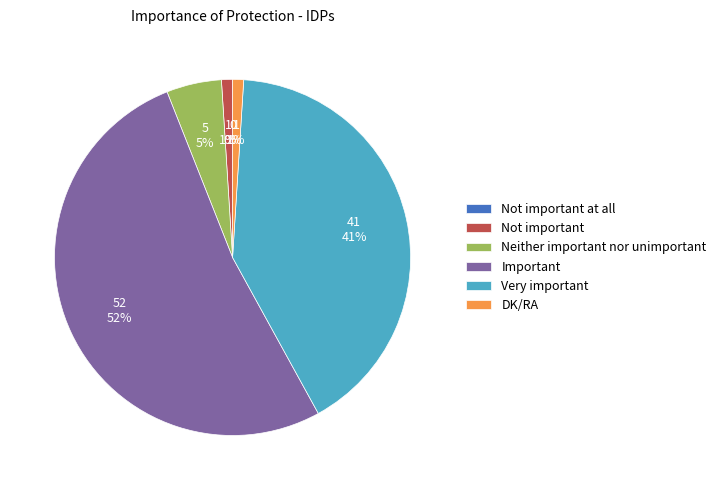

To the nearest percent, what is the average slice percentage?

17%